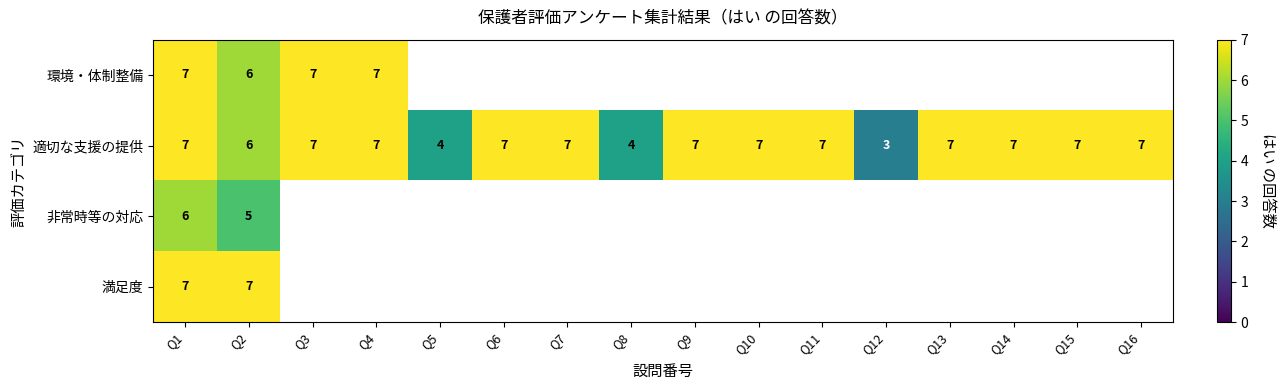

The 満足度 series shows 7 at Q2. True or false?

True